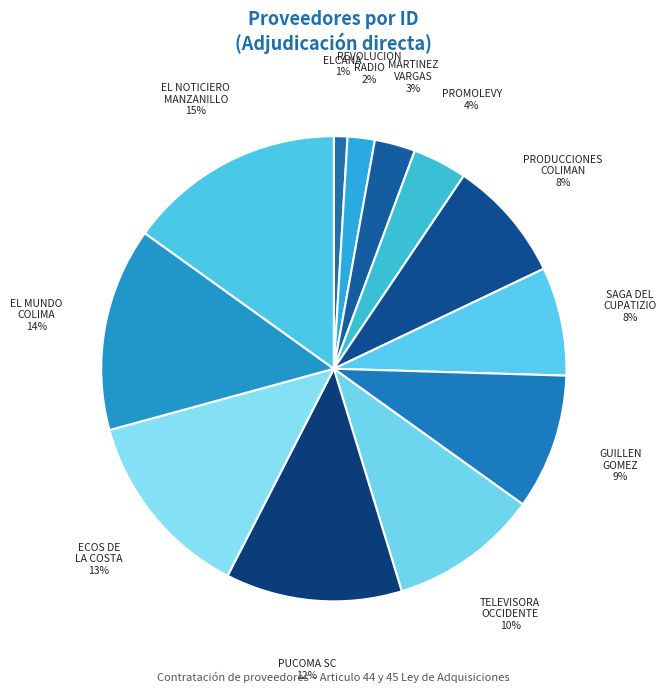

Is it true that SAGA DEL CUPATIZIO is 1% of the pie?

False